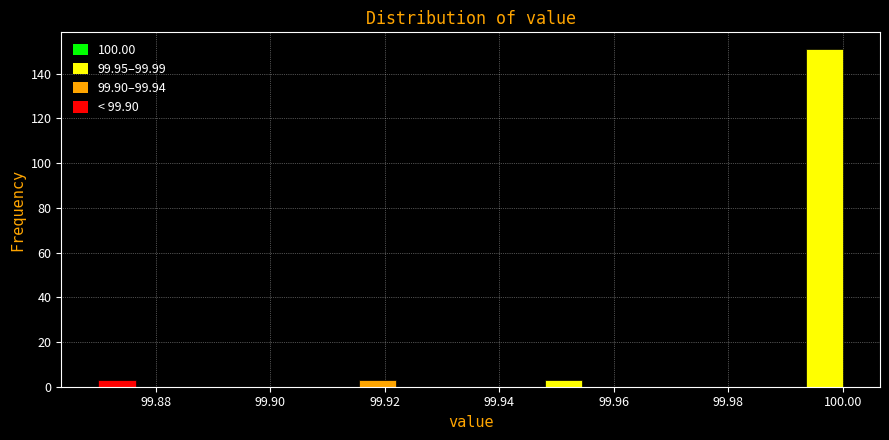

Around what value on the x-axis is the tallest bar? Give the approximate position of its centre, as read against the axis.

99.996